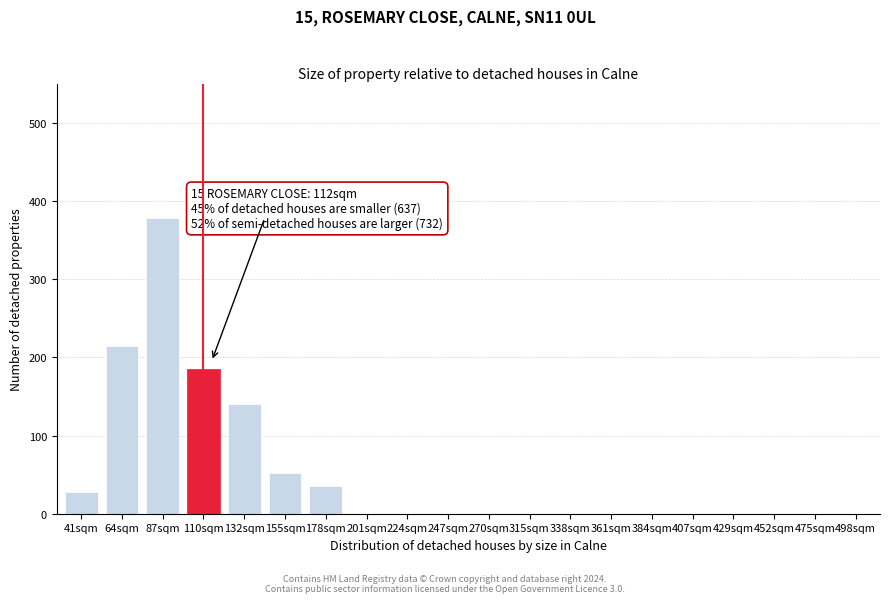

Reading right to left, extract all data points from this chart.

498sqm=0	475sqm=0	452sqm=0	429sqm=0	407sqm=0	384sqm=0	361sqm=0	338sqm=0	315sqm=0	270sqm=0	247sqm=0	224sqm=0	201sqm=0	178sqm=35	155sqm=52	132sqm=140	110sqm=185	87sqm=378	64sqm=215	41sqm=28